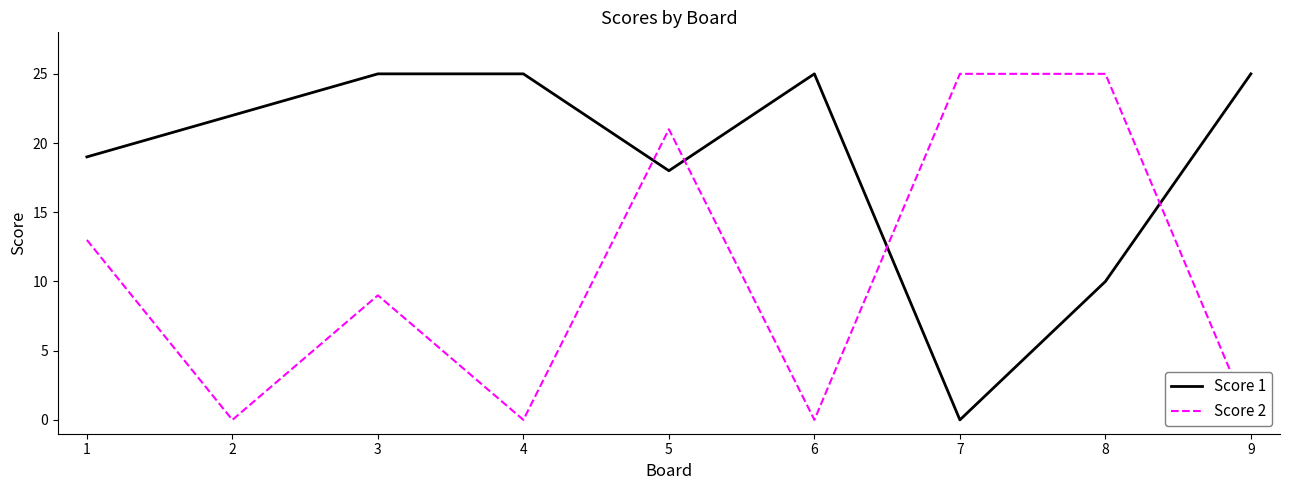

Which label corresponds to the smallest value in the chart?

7